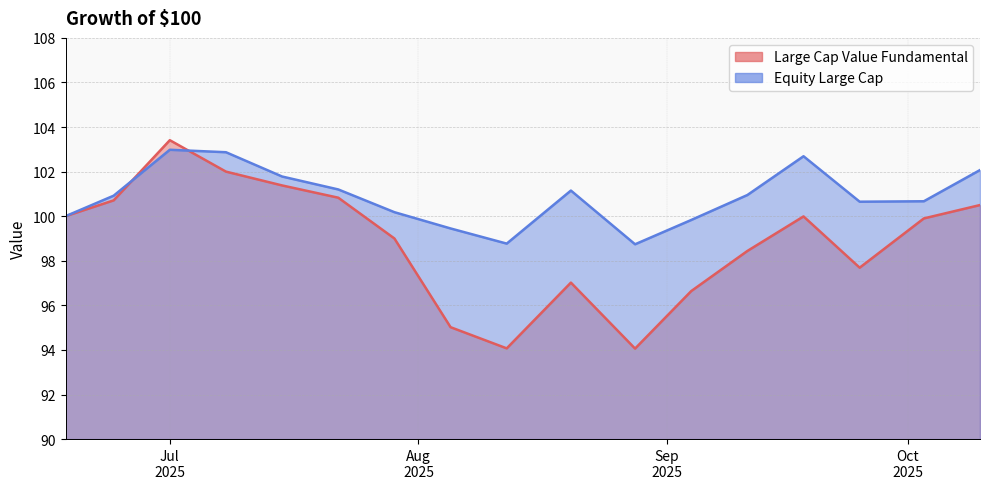

How many data points does each series have?

17